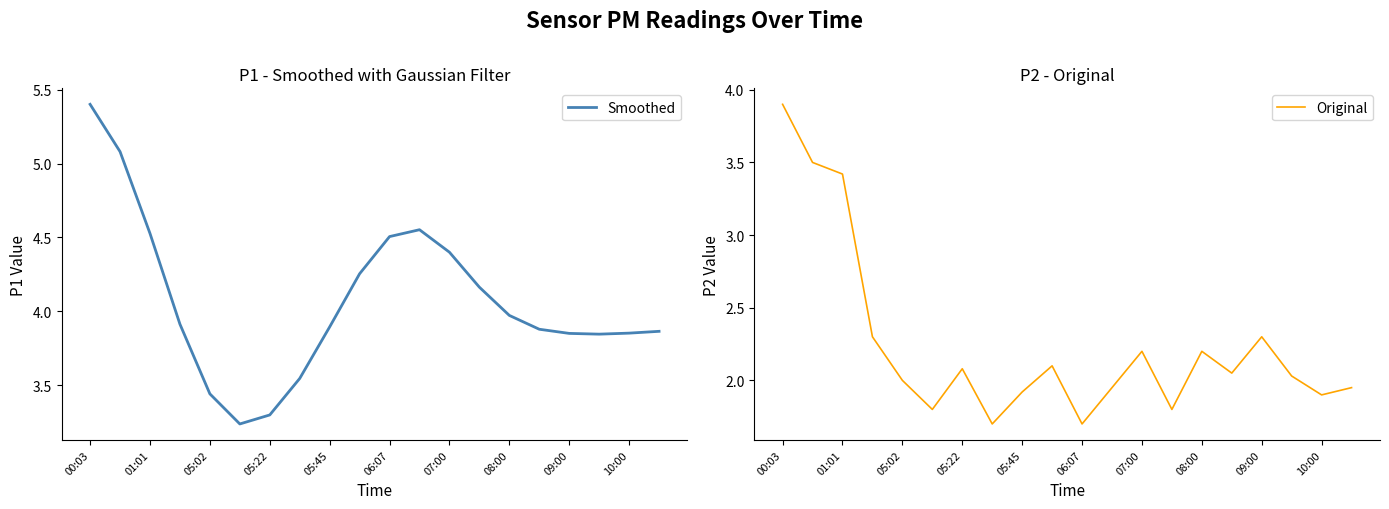

What are all the series names shown in the legend?

Smoothed, Original